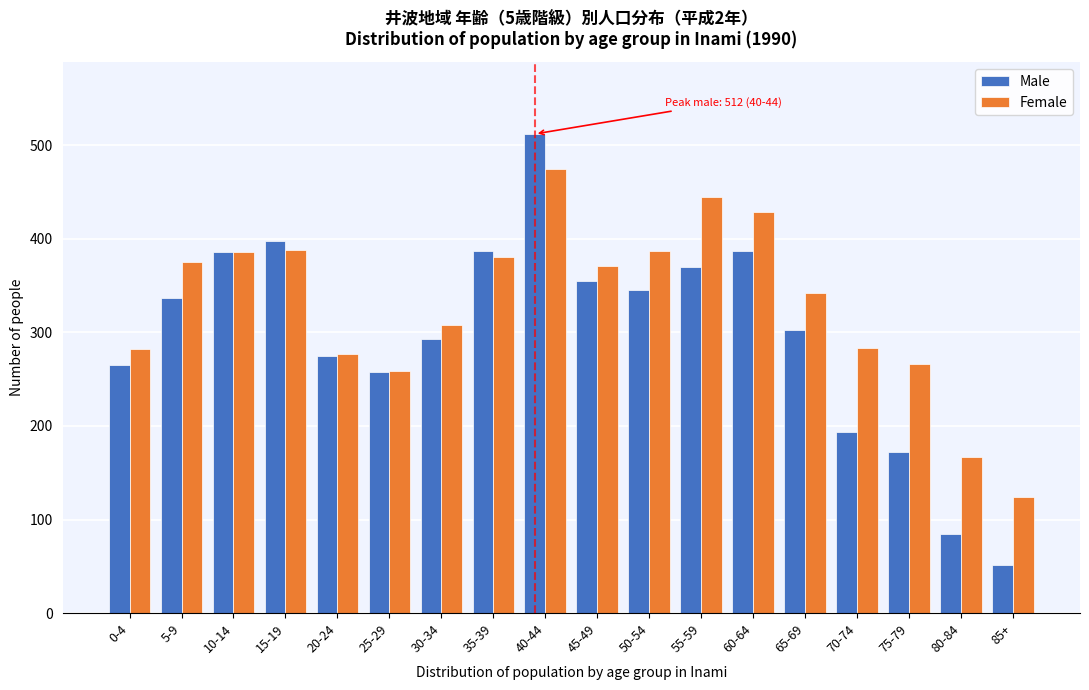

Which series has the widest spread of values?

Male